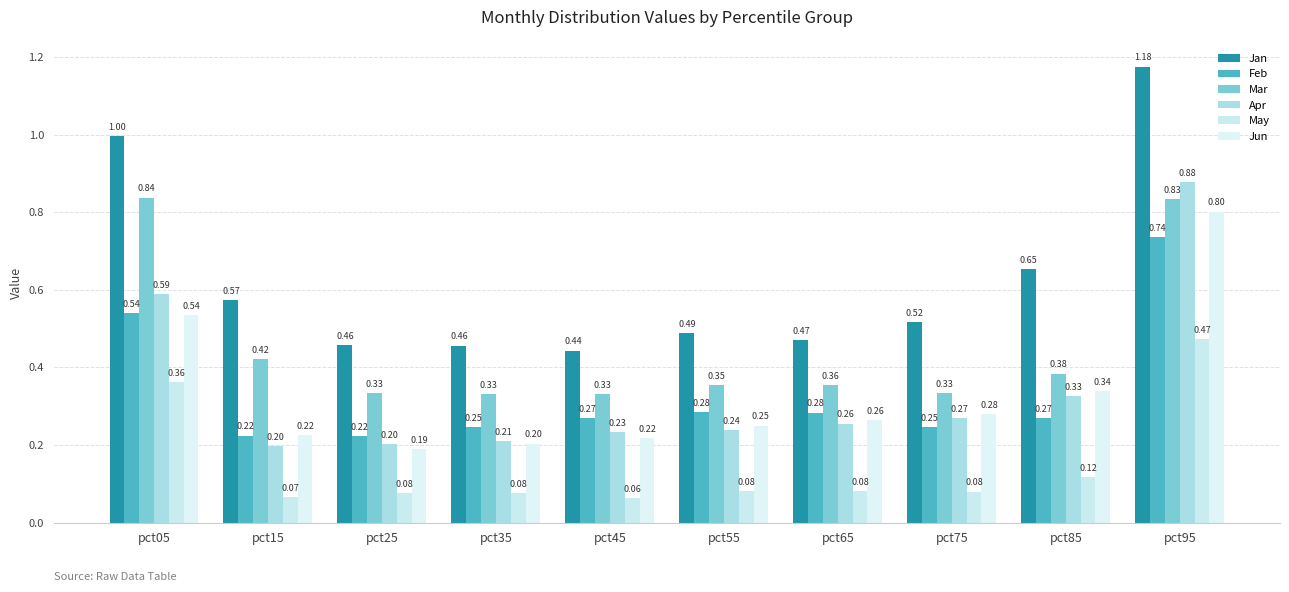

Reading left to right, extract all data points from this chart.

Jan: 1.0	0.6	0.5	0.5	0.4	0.5	0.5	0.5	0.7	1.2
Feb: 0.5	0.2	0.2	0.2	0.3	0.3	0.3	0.2	0.3	0.7
Mar: 0.8	0.4	0.3	0.3	0.3	0.4	0.4	0.3	0.4	0.8
Apr: 0.6	0.2	0.2	0.2	0.2	0.2	0.3	0.3	0.3	0.9
May: 0.4	0.1	0.1	0.1	0.1	0.1	0.1	0.1	0.1	0.5
Jun: 0.5	0.2	0.2	0.2	0.2	0.2	0.3	0.3	0.3	0.8